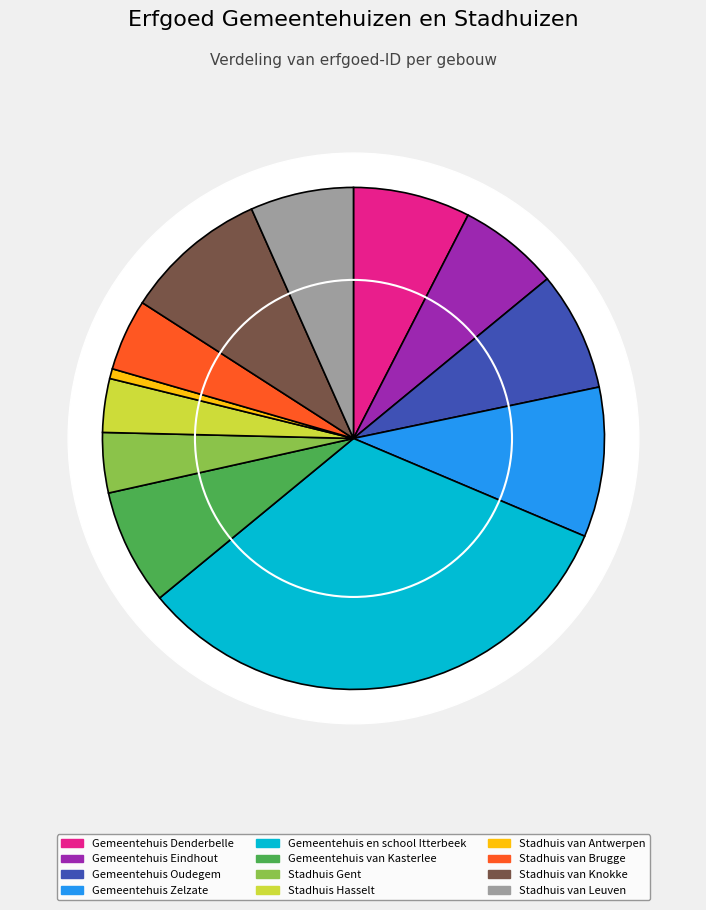

What is the change in value from Gemeentehuis Zelzate to Stadhuis van Antwerpen?

-57101